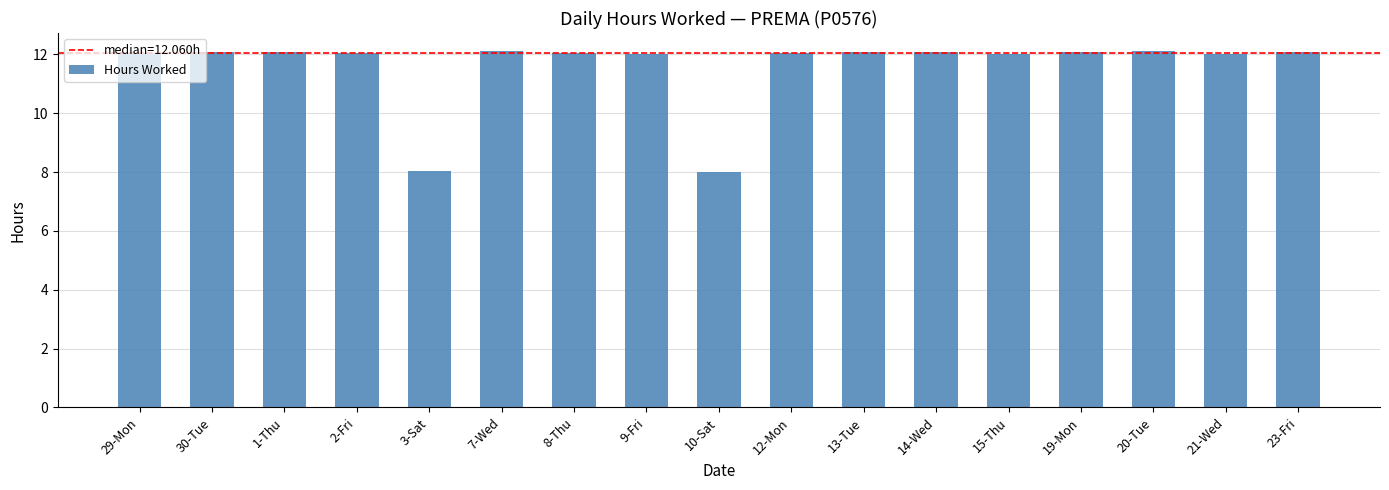

What is the label of the 13th bar from the left?

15-Thu